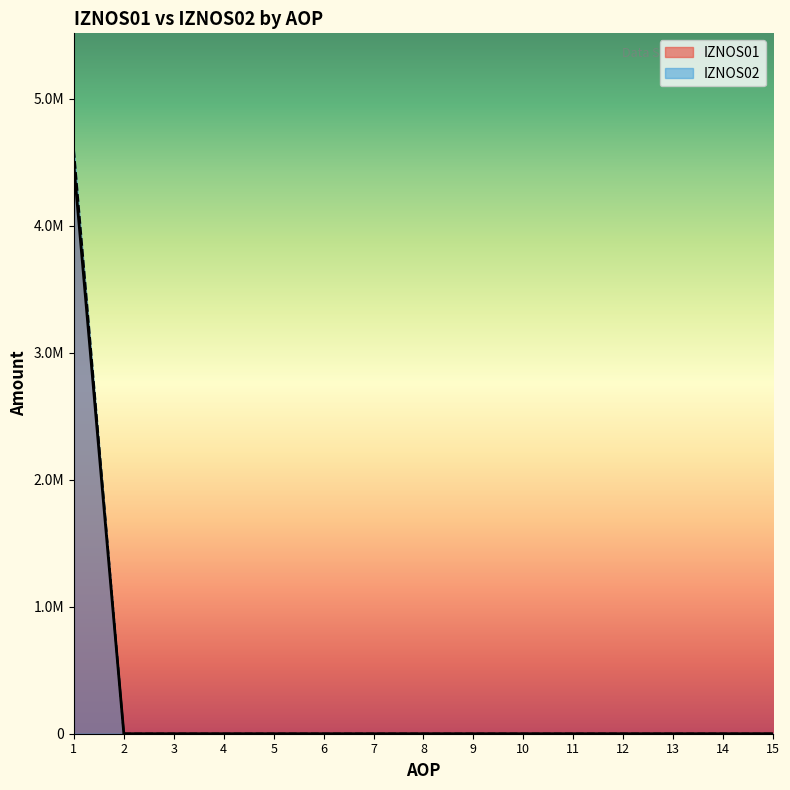

Reading right to left, extract all data points from this chart.

IZNOS01: 0	0	0	0	0	0	0	0	0	0	0	0	0	0	4475854
IZNOS02: 0	0	0	0	0	0	0	0	0	0	0	0	0	0	4596962